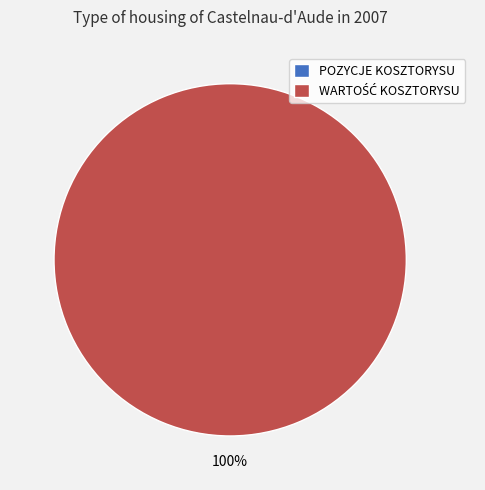

What percentage do POZYCJE KOSZTORYSU and WARTOŚĆ KOSZTORYSU together represent?

100.0%